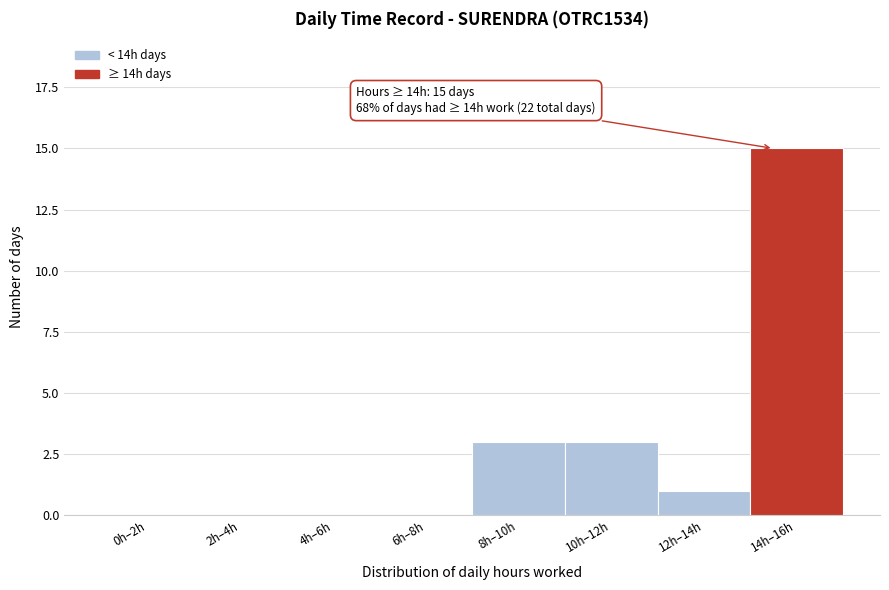

Reading left to right, extract all data points from this chart.

0h–2h=0	2h–4h=0	4h–6h=0	6h–8h=0	8h–10h=3	10h–12h=3	12h–14h=1	14h–16h=15